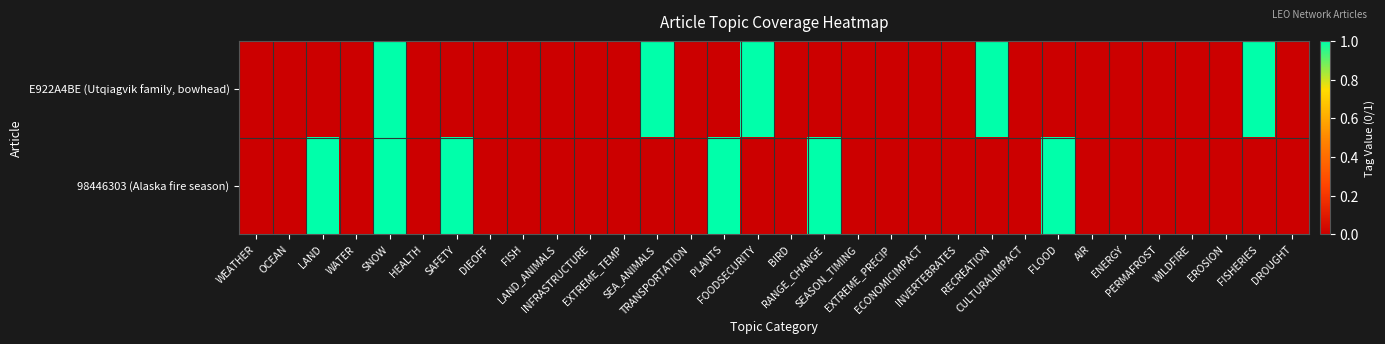

Reading left to right, transcribe all the data shown in this chart.

E922A4BE (Utqiagvik family, bowhead): WEATHER=0	OCEAN=0	LAND=0	WATER=0	SNOW=1	HEALTH=0	SAFETY=0	DIEOFF=0	FISH=0	LAND_ANIMALS=0	INFRASTRUCTURE=0	EXTREME_TEMP=0	SEA_ANIMALS=1	TRANSPORTATION=0	PLANTS=0	FOODSECURITY=1	BIRD=0	RANGE_CHANGE=0	SEASON_TIMING=0	EXTREME_PRECIP=0	ECONOMICIMPACT=0	INVERTEBRATES=0	RECREATION=1	CULTURALIMPACT=0	FLOOD=0	AIR=0	ENERGY=0	PERMAFROST=0	WILDFIRE=0	EROSION=0	FISHERIES=1	DROUGHT=0
98446303 (Alaska fire season): WEATHER=0	OCEAN=0	LAND=1	WATER=0	SNOW=1	HEALTH=0	SAFETY=1	DIEOFF=0	FISH=0	LAND_ANIMALS=0	INFRASTRUCTURE=0	EXTREME_TEMP=0	SEA_ANIMALS=0	TRANSPORTATION=0	PLANTS=1	FOODSECURITY=0	BIRD=0	RANGE_CHANGE=1	SEASON_TIMING=0	EXTREME_PRECIP=0	ECONOMICIMPACT=0	INVERTEBRATES=0	RECREATION=0	CULTURALIMPACT=0	FLOOD=1	AIR=0	ENERGY=0	PERMAFROST=0	WILDFIRE=0	EROSION=0	FISHERIES=0	DROUGHT=0